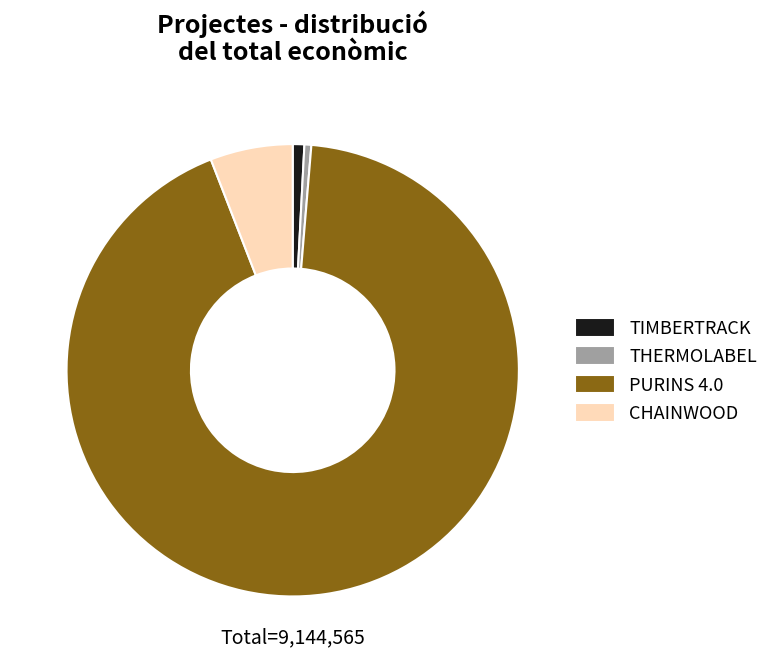

Count the number of slices in the pie.

4